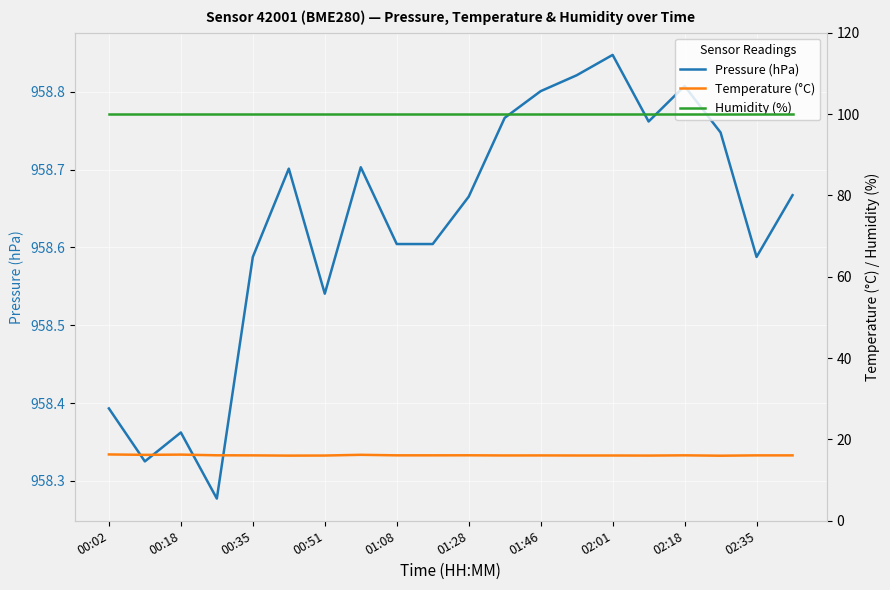

Is it true that Pressure (hPa) equals 958.8 at 01:46?

True